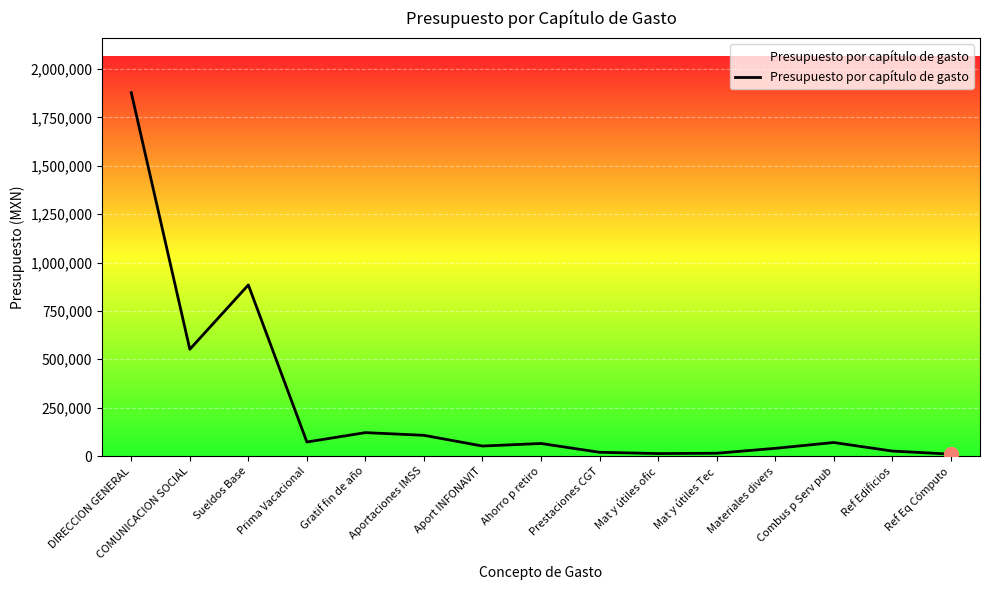

What is the difference between the maximum and minimum values?

1867238.7